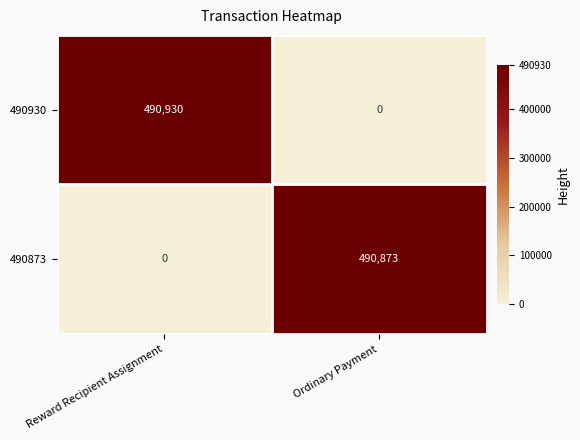

Reading left to right, extract all data points from this chart.

490930: Reward Recipient Assignment=490930	Ordinary Payment=0
490873: Reward Recipient Assignment=0	Ordinary Payment=490873